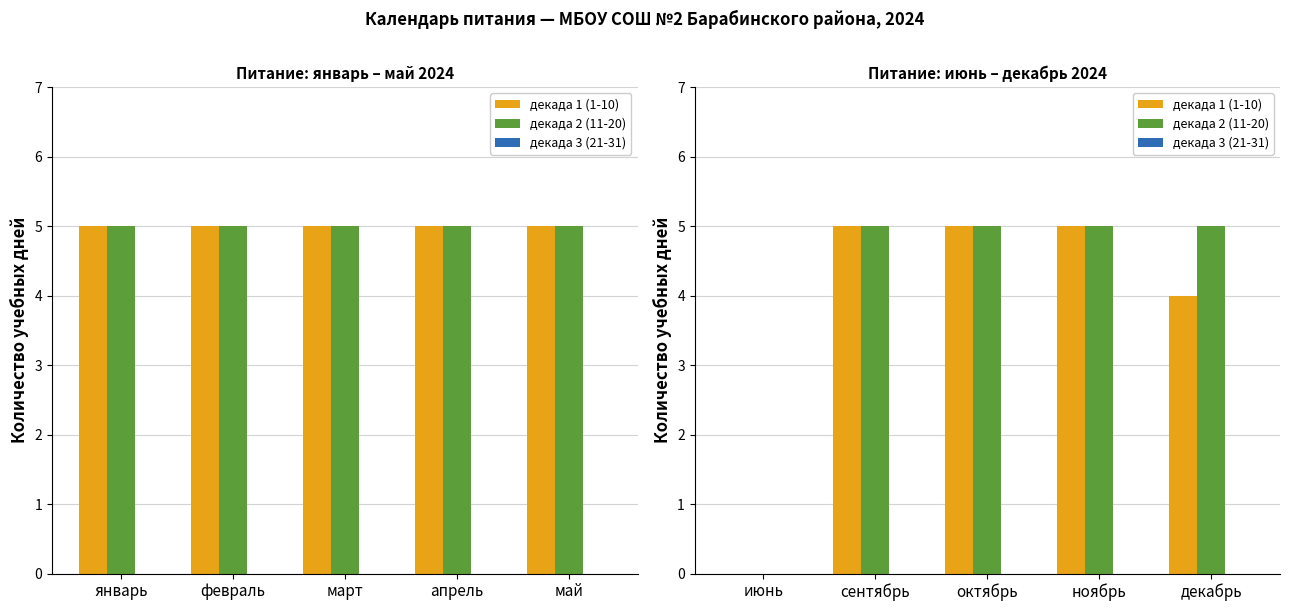

What is the label of the 2nd bar from the right?

ноябрь